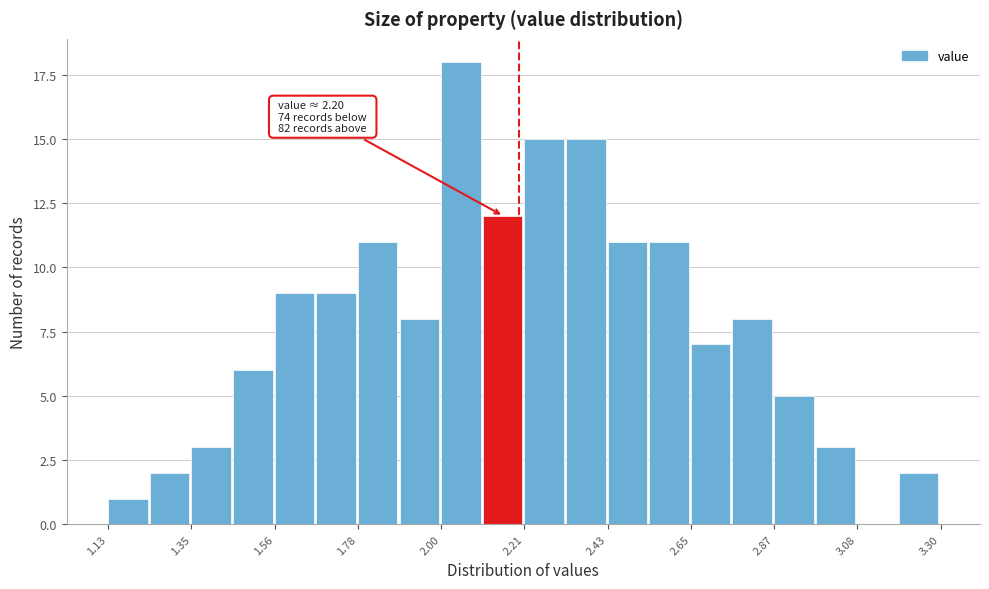

Read against the x-axis, roughly where is the centre of the tallest bar?

2.05